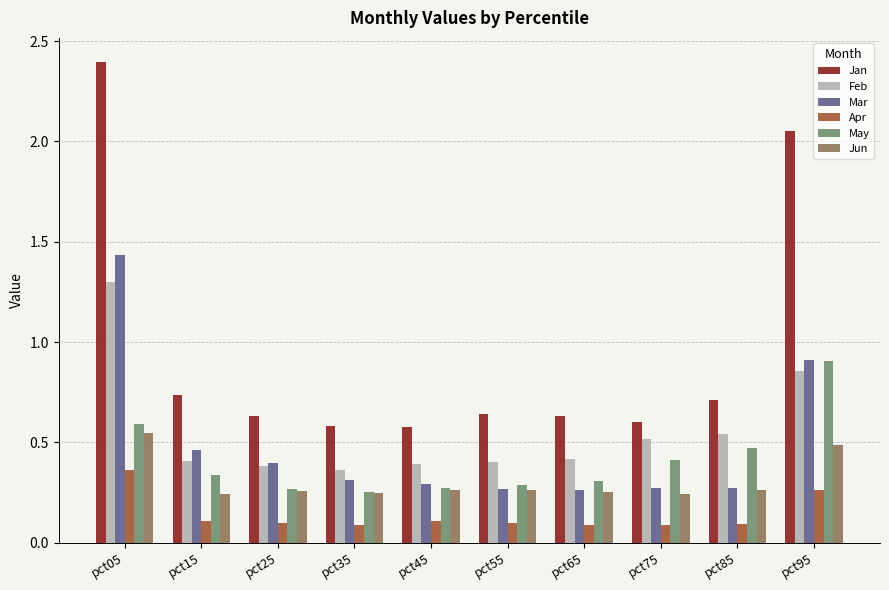

Which label corresponds to the largest value in the chart?

pct05